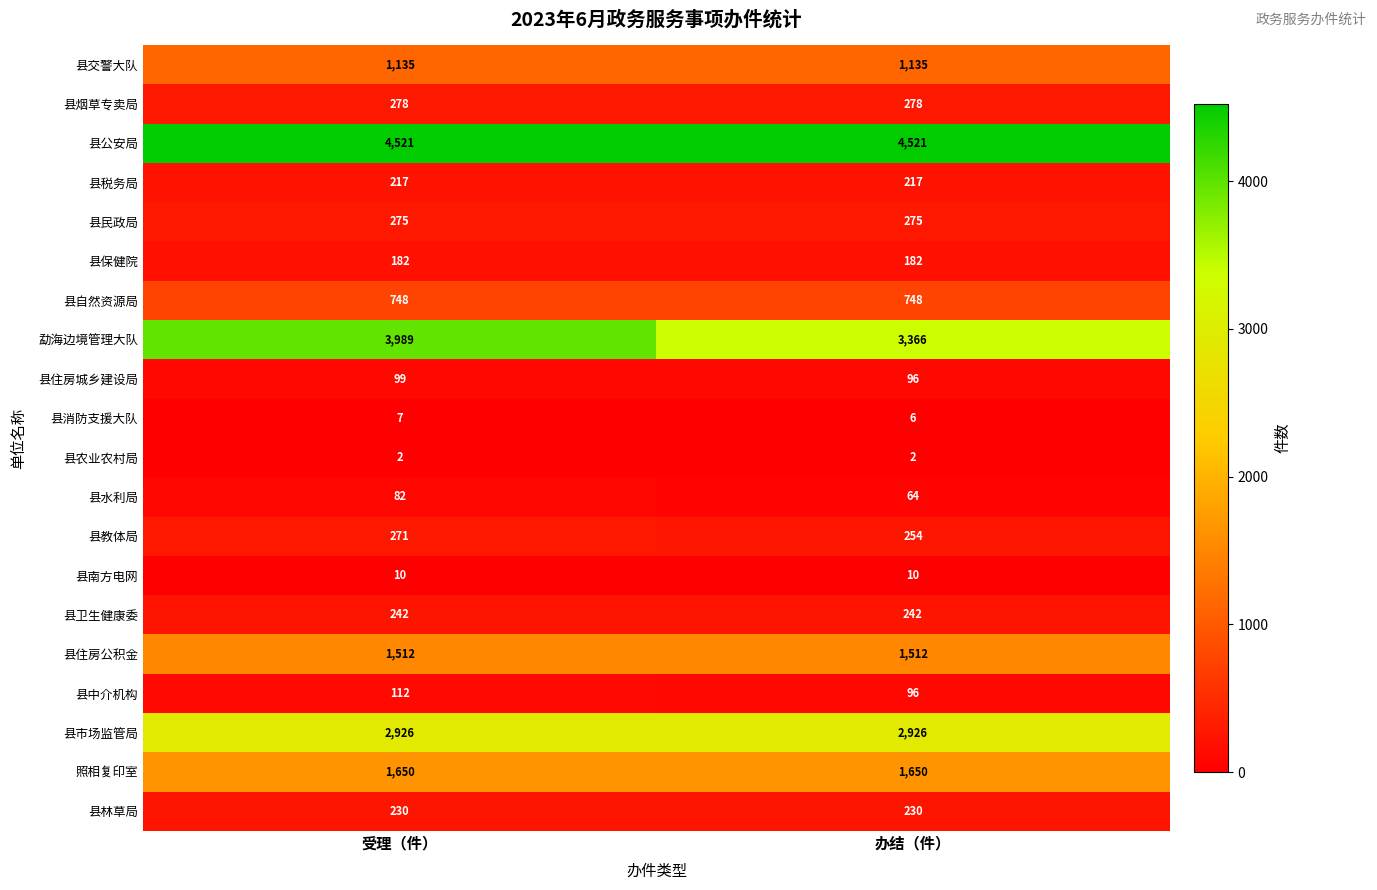

What is the sum of all 县市场监管局 values?

5852